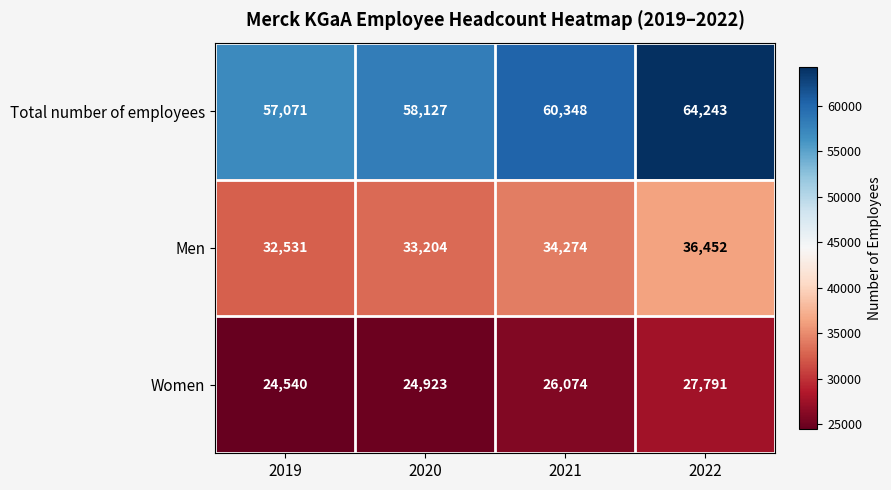

The value of Women at 2022 is 27791. True or false?

True